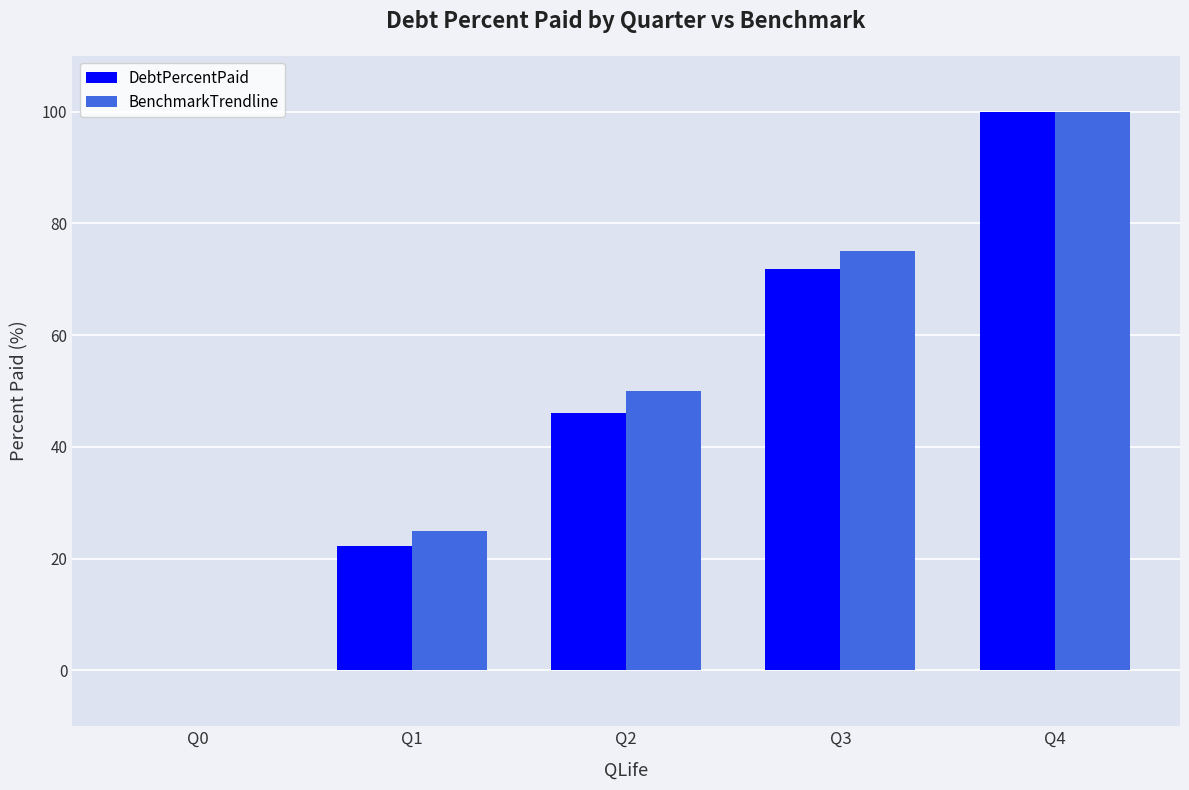

What is the sum of all BenchmarkTrendline values?

250.0